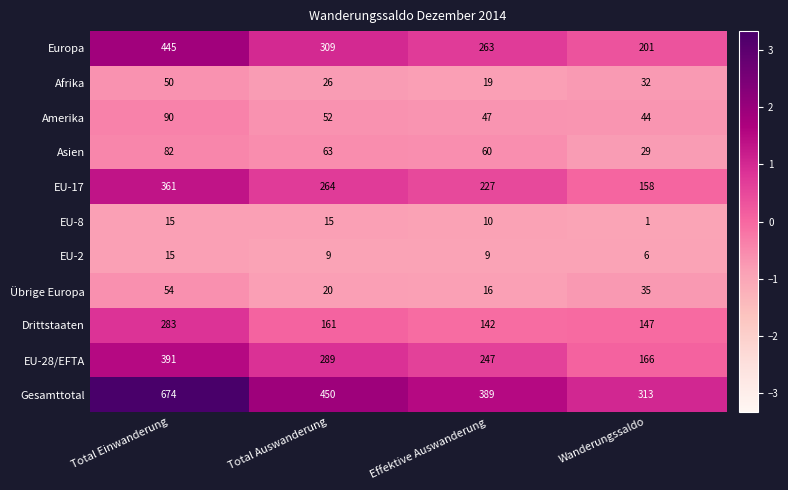

The value of Asien at Wanderungssaldo is 29. True or false?

True